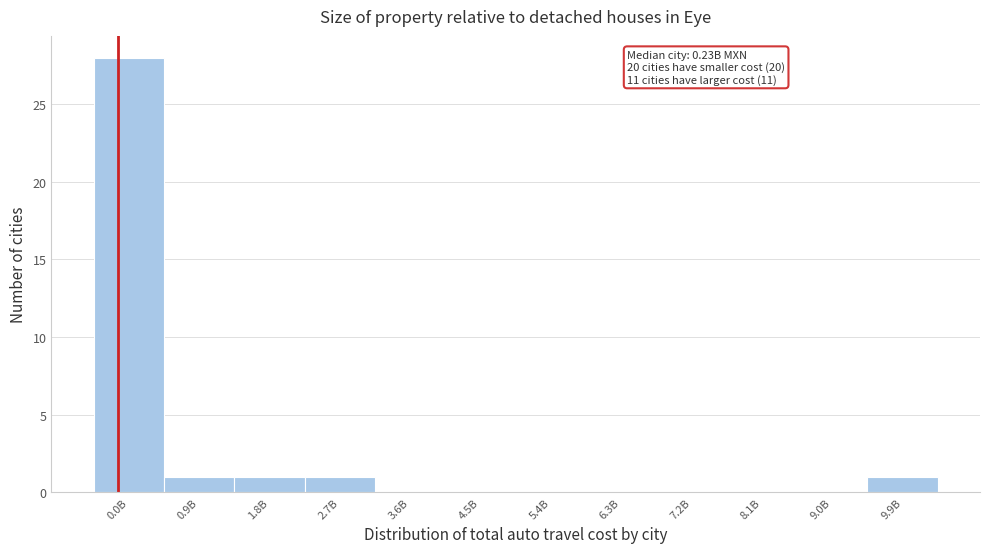

Reading left to right, list all the values displayed in this chart.

0.0B=28	0.9B=1	1.8B=1	2.7B=1	3.6B=0	4.5B=0	5.4B=0	6.3B=0	7.2B=0	8.1B=0	9.0B=0	9.9B=1